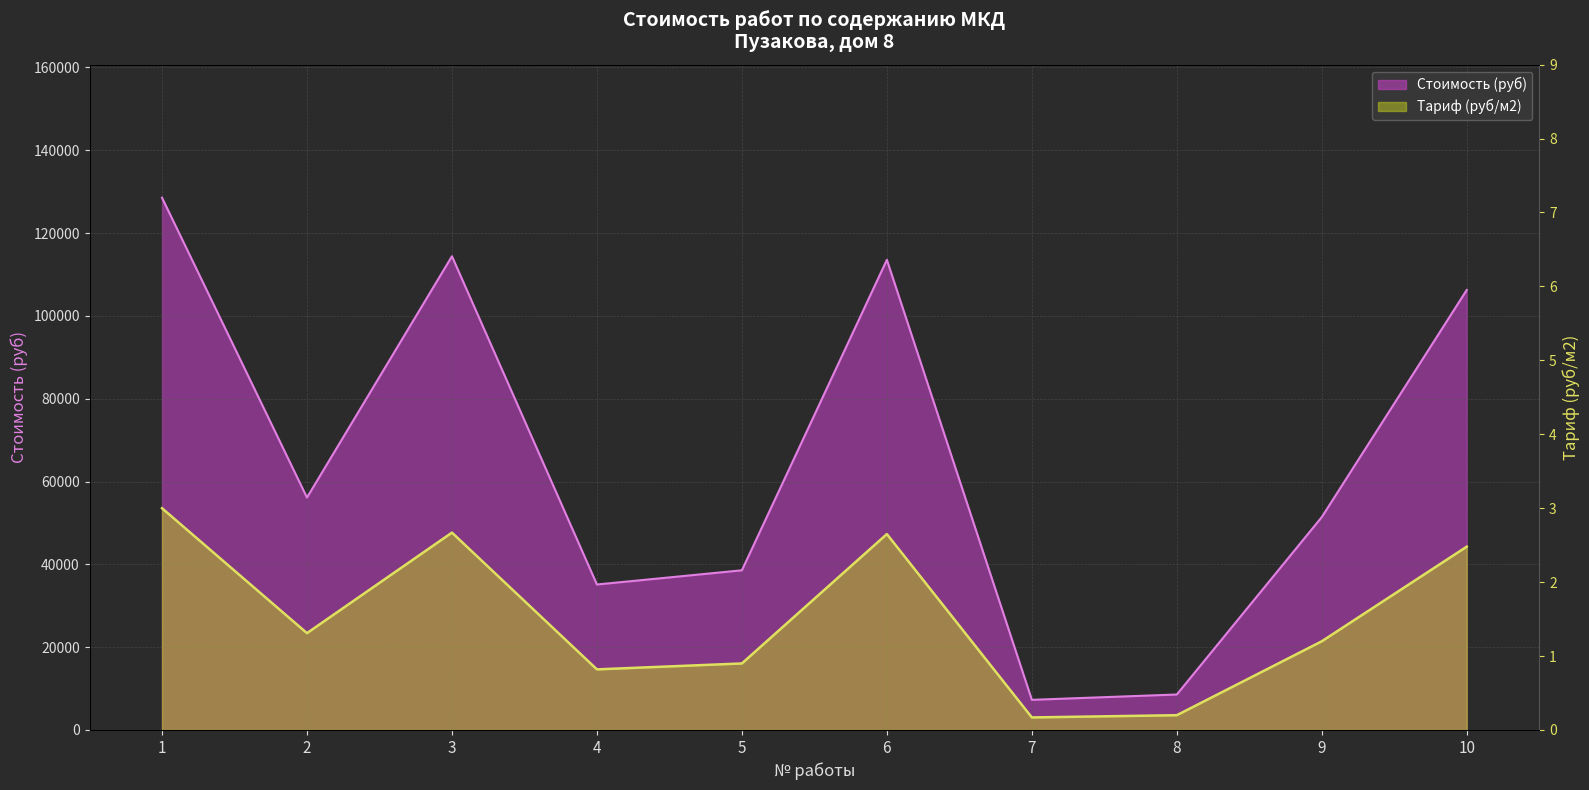

True or false: Стоимость (руб) has a value of 7284.4 at 7.

True